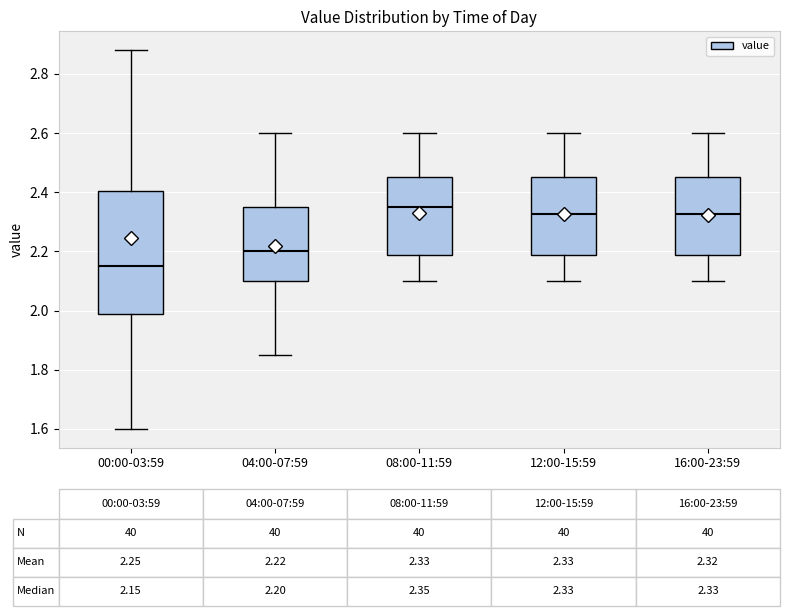

Comparing the boxes themselves (not the whiskers), which one is the tallest?

00:00-03:59